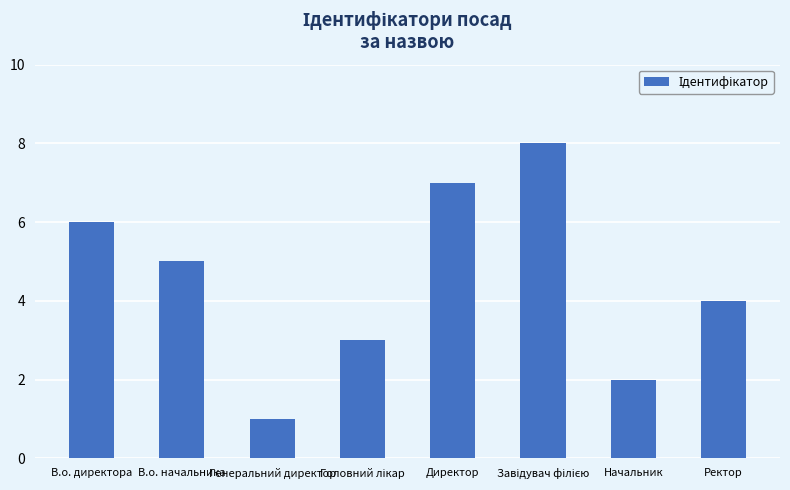

At which category does the chart reach its minimum across all series?

Генеральний директор